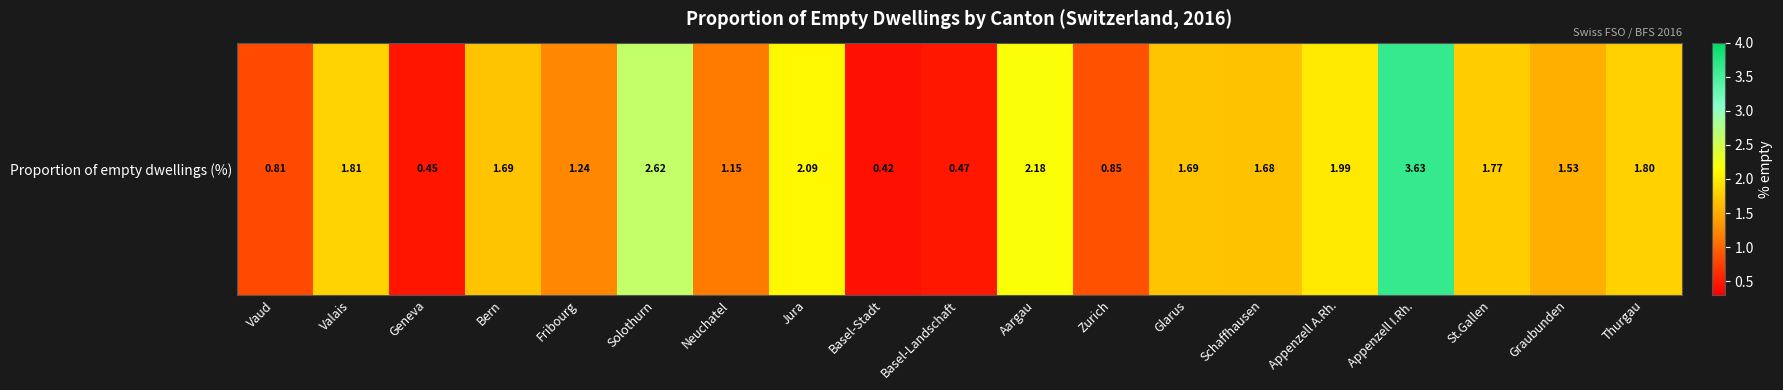

What is the change in value from Glarus to Thurgau?

+0.1